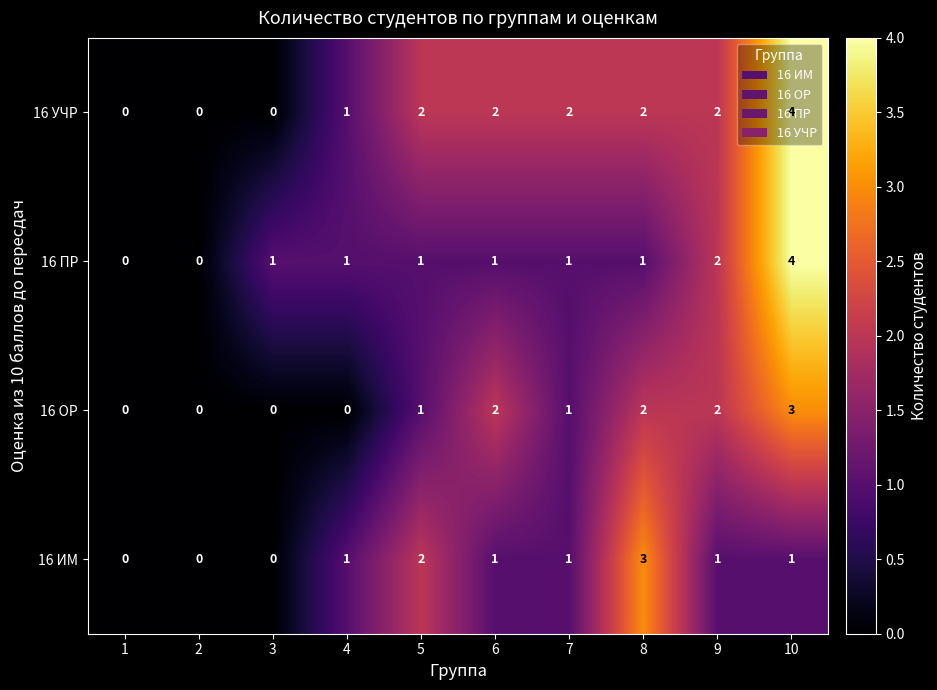

What is the sum of all 16 ИМ values?

10